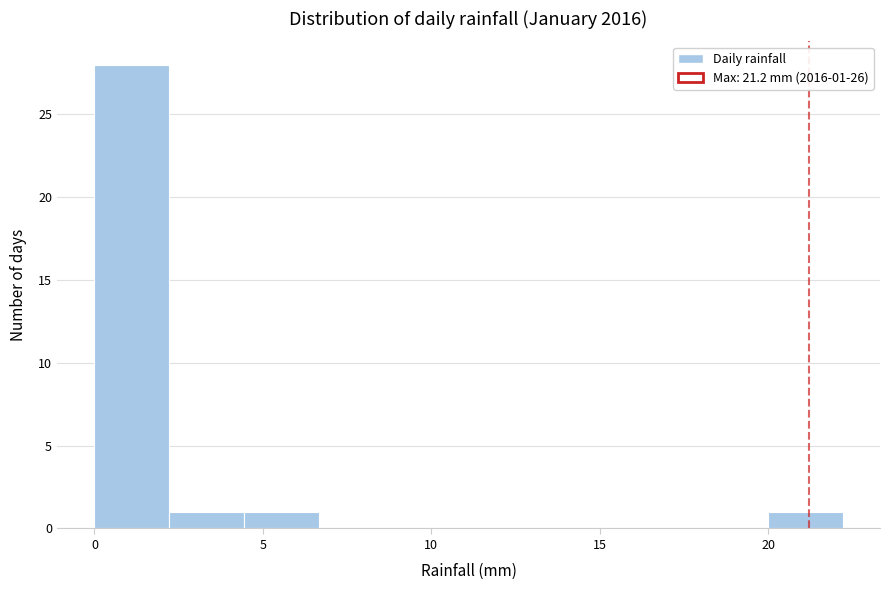

Which range on the x-axis has the tallest bar?

0.0 to 2.0